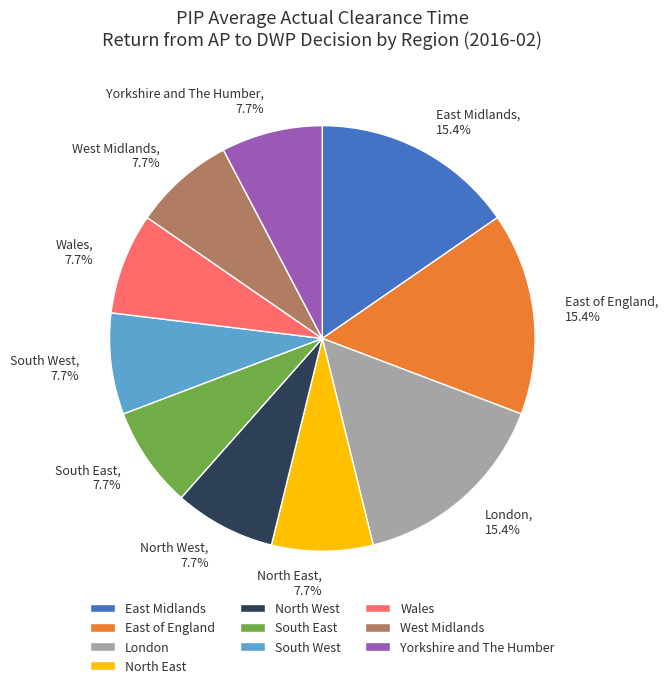

Approximately how many times larger is the value at South West compared to East of England?

0.5